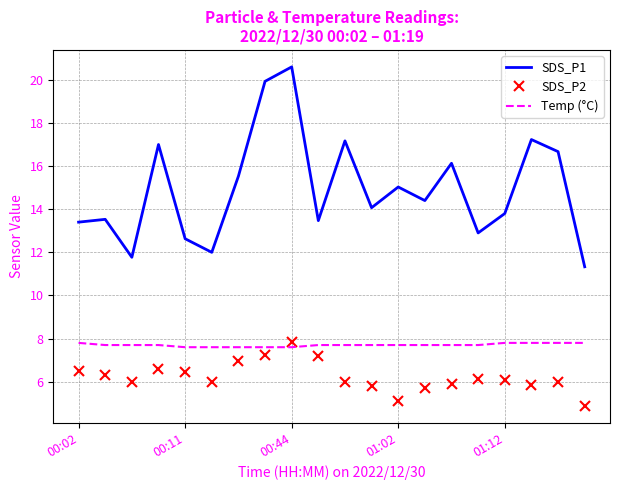

Count the number of data series in this chart.

3